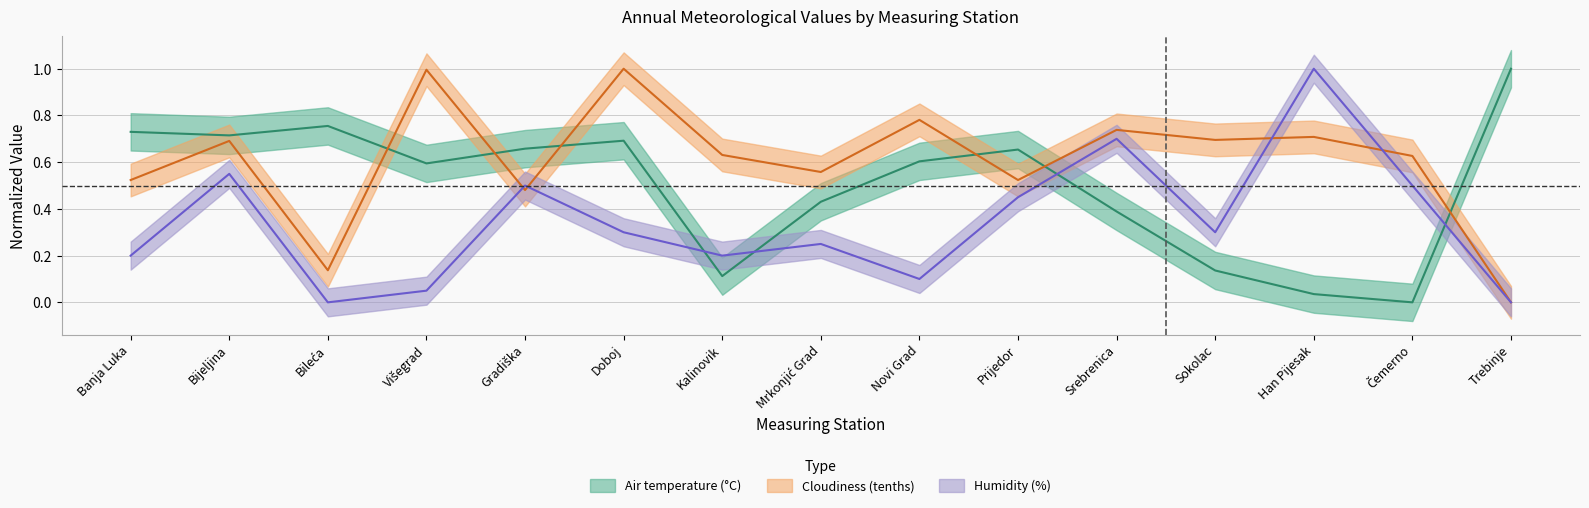

Which series has the largest total across all categories?

Cloudiness (tenths)